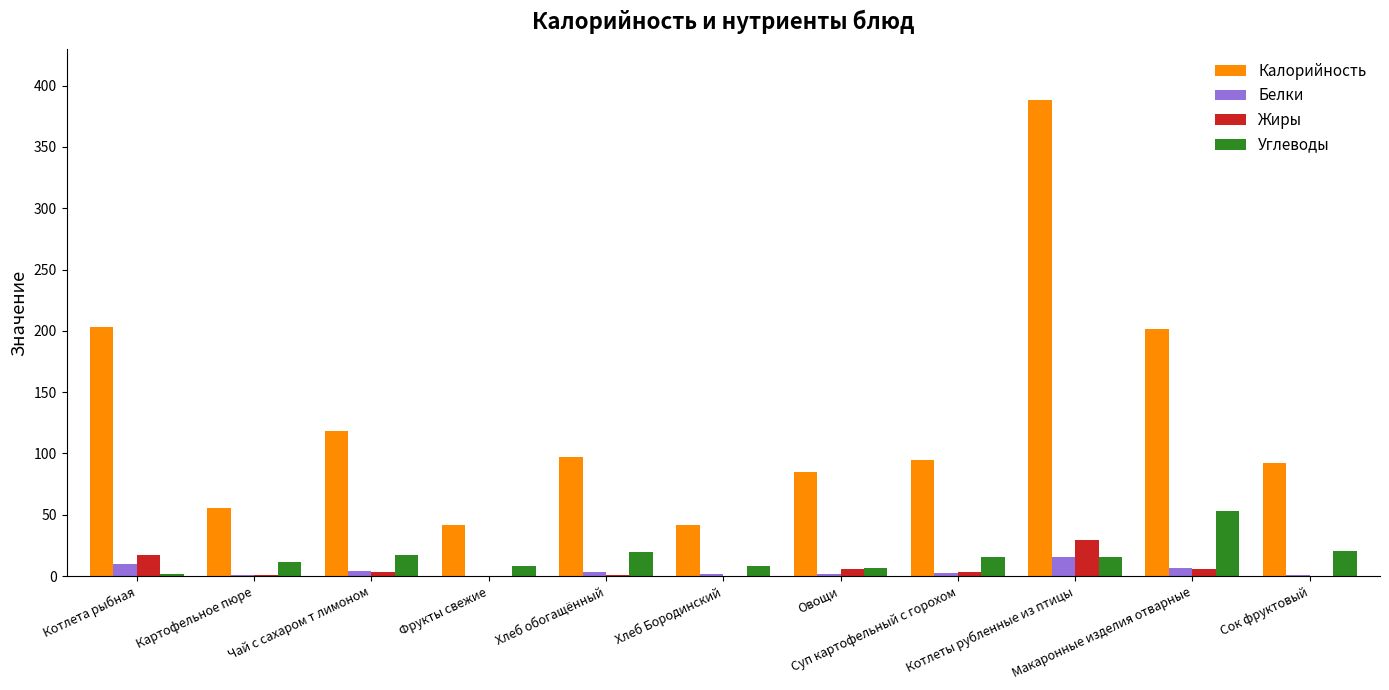

What is the greatest value displayed?

388.0